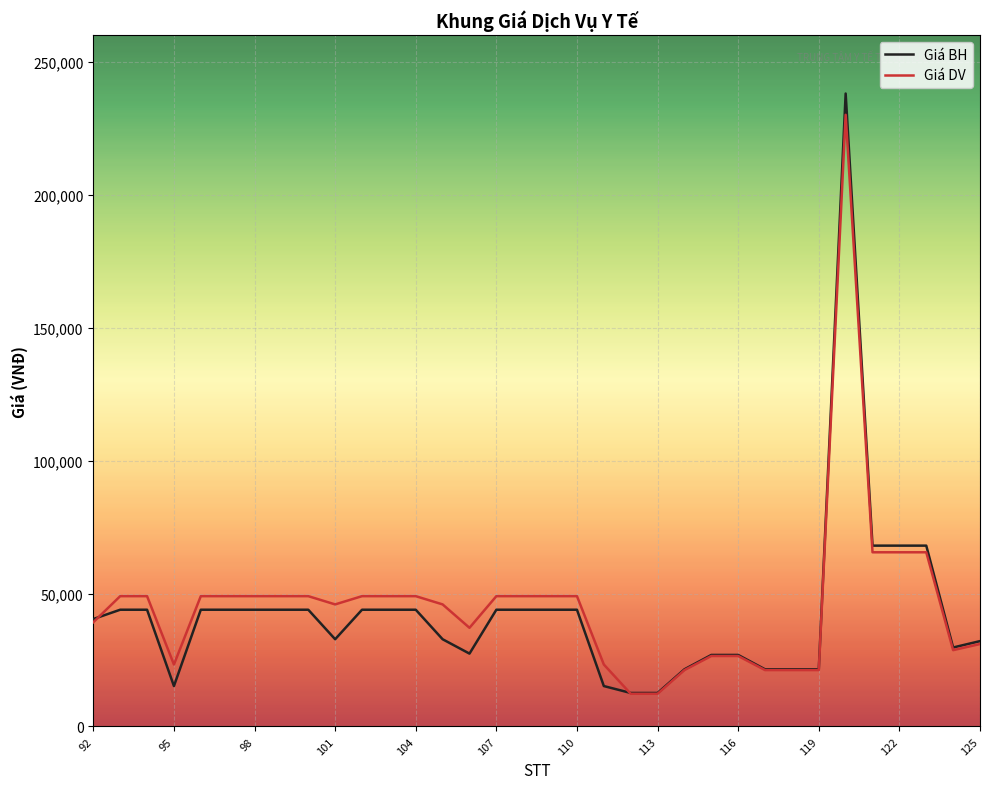

Which series has the largest range (max minus min)?

Giá BH